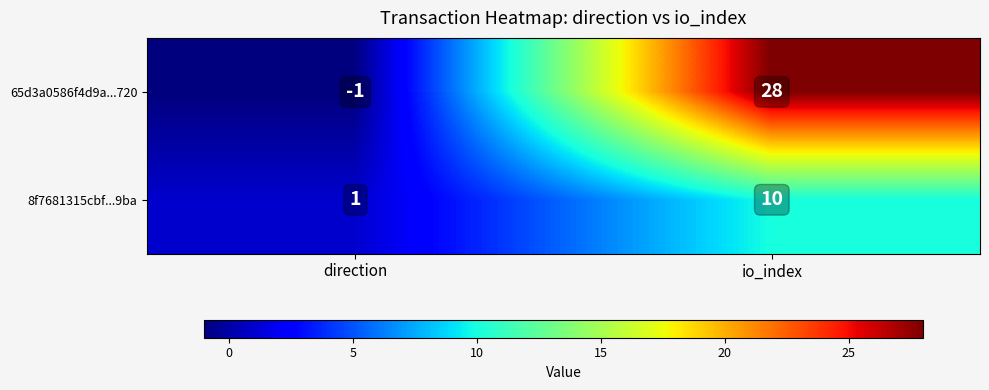

Which series changed the most between direction and io_index?

65d3a0586f4d9a...720